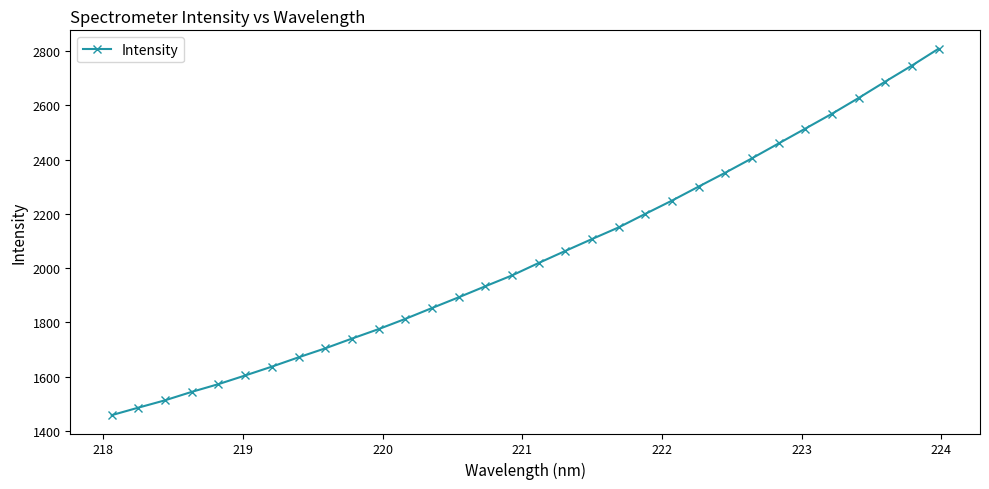

What is the greatest value displayed?

2809.5